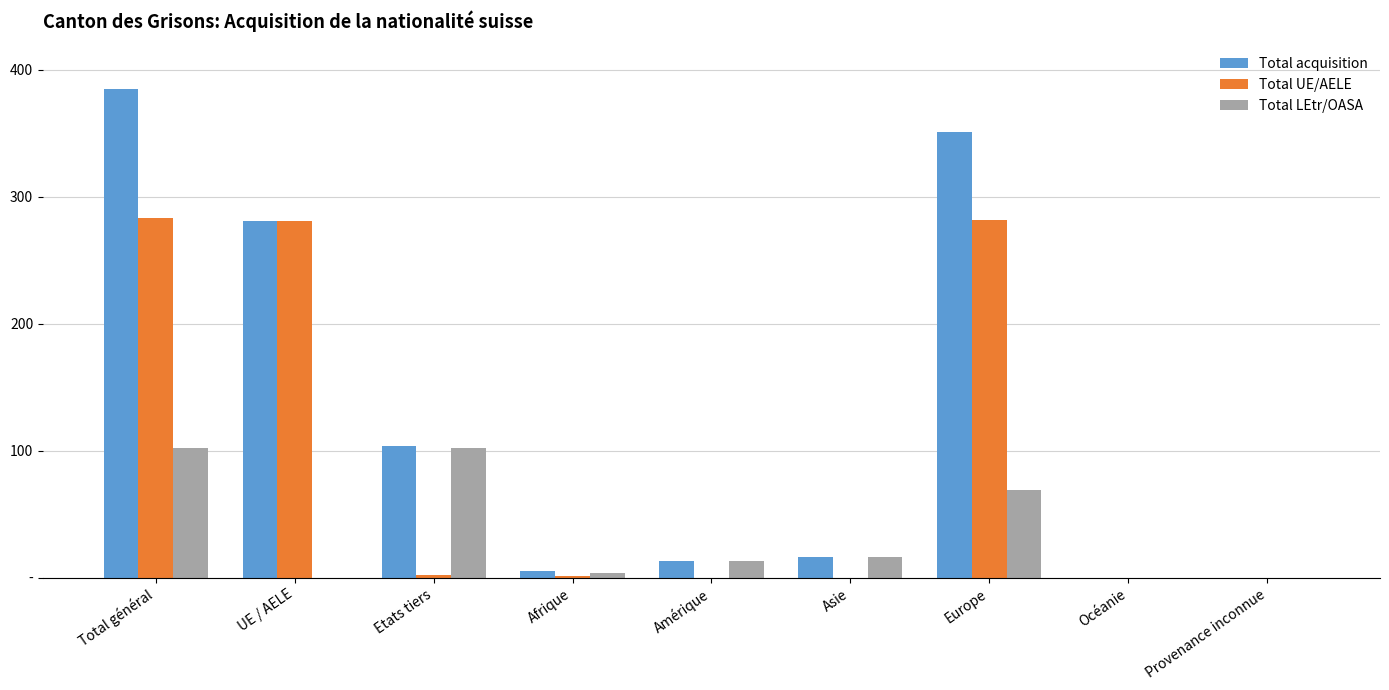

Which series has the largest total across all categories?

Total acquisition